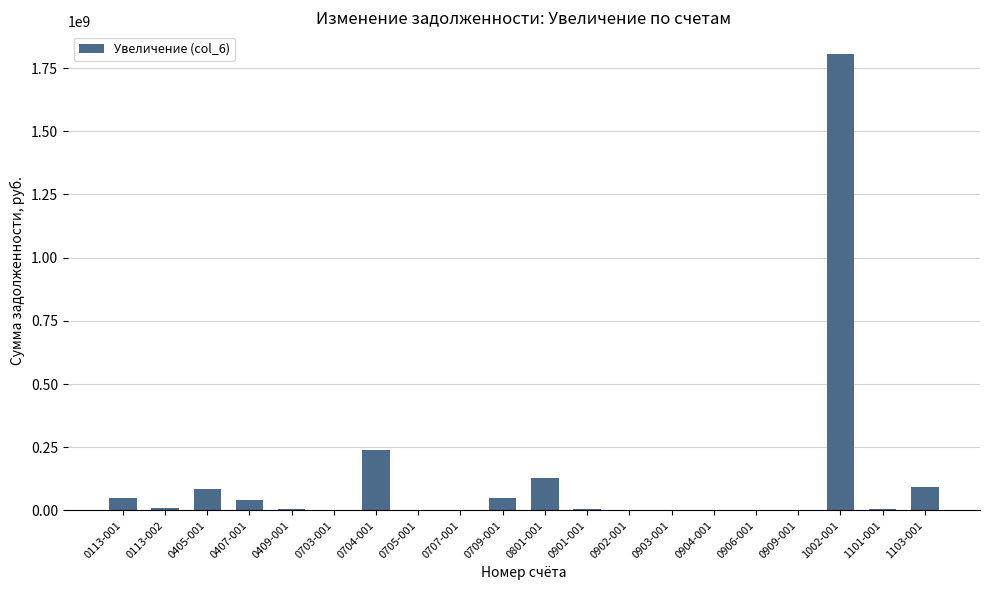

Which category has the highest value across all series?

1002-001